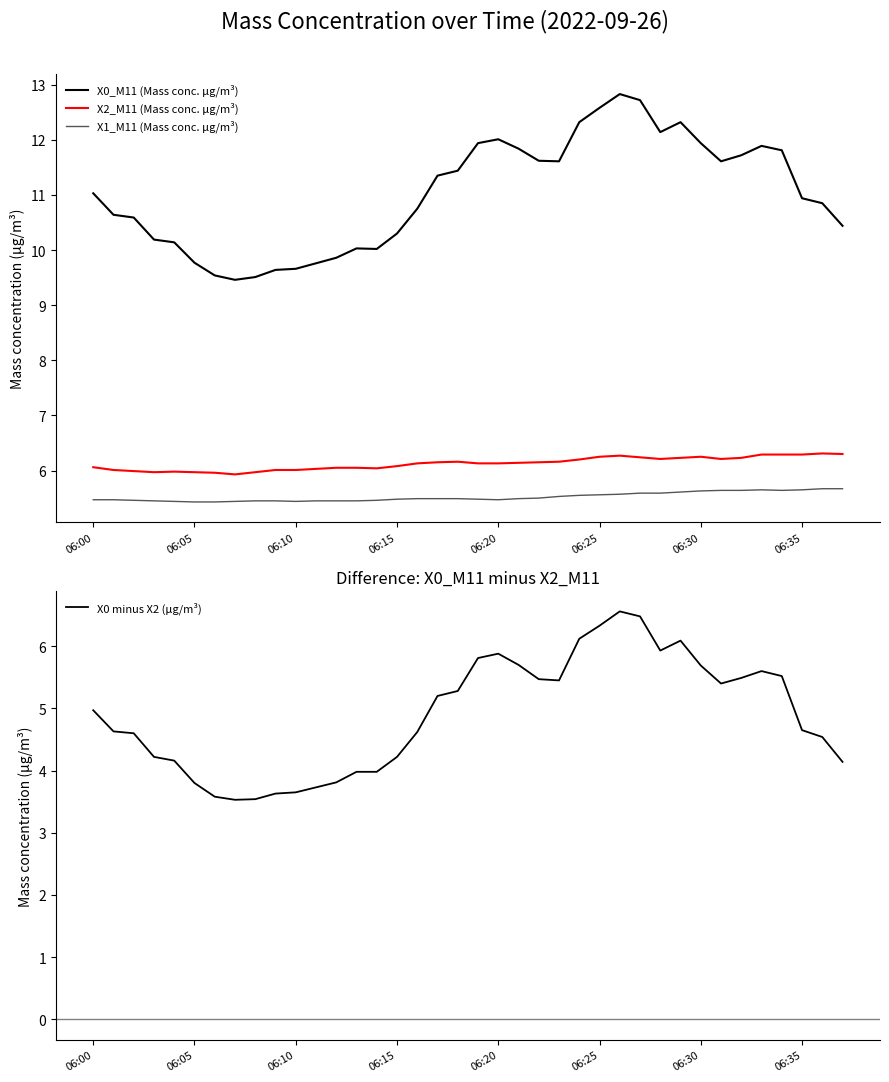

True or false: X2_M11 (Mass conc. μg/m³) has a value of 9.7 at 24.

False